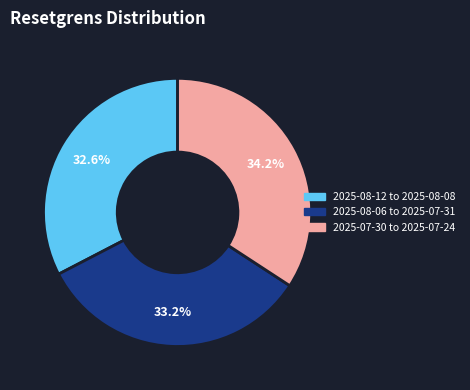

Is there any slice that represents more than half of the pie?

No